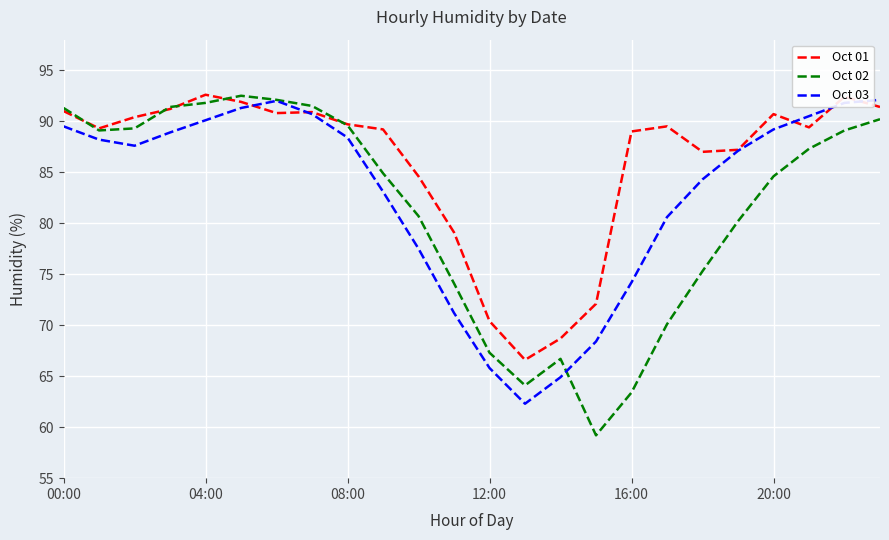

Which series has the largest range (max minus min)?

Oct 02